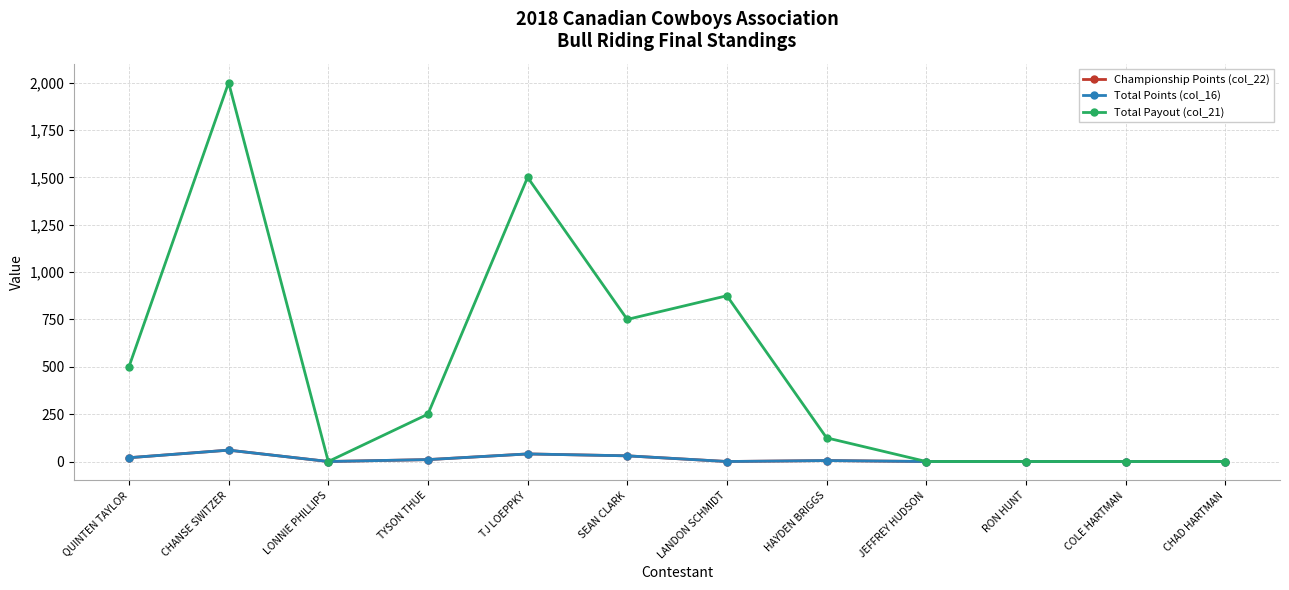

Which has a higher value, CHAD HARTMAN or LANDON SCHMIDT?

CHAD HARTMAN